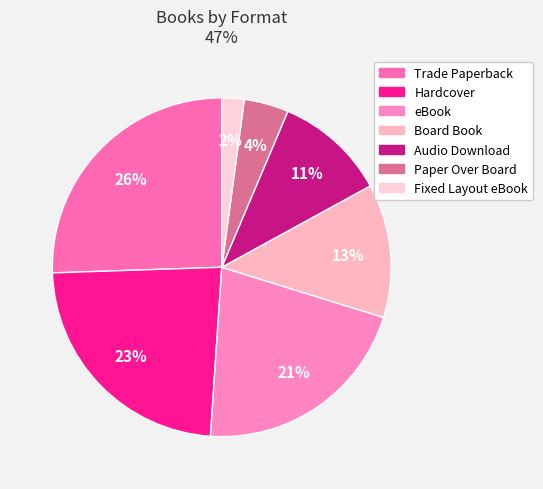

Count the number of slices in the pie.

7